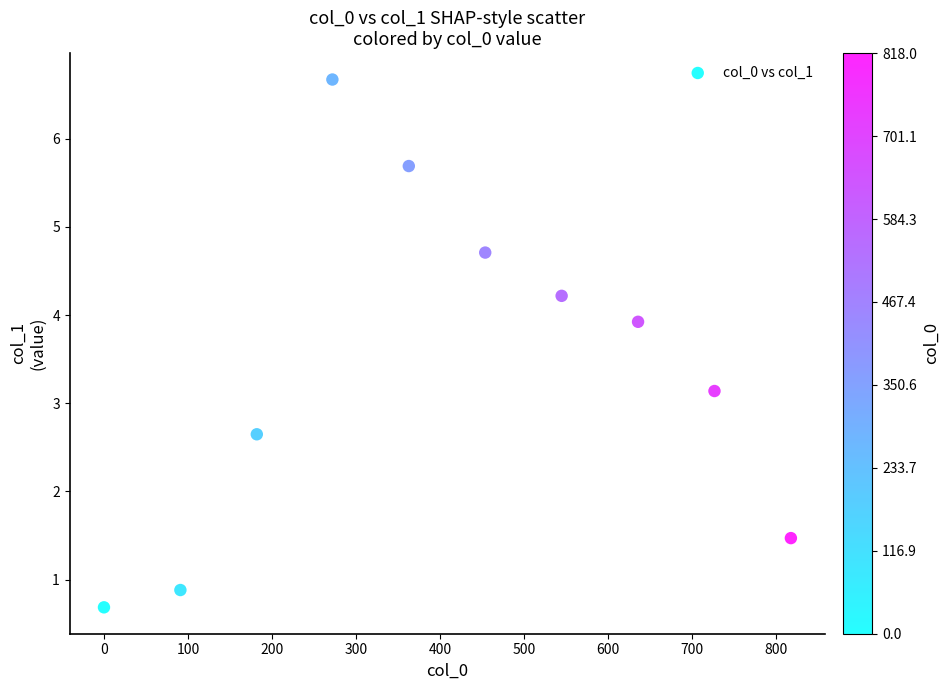

What Y value in the scatter plot is closest to 3?

3.1